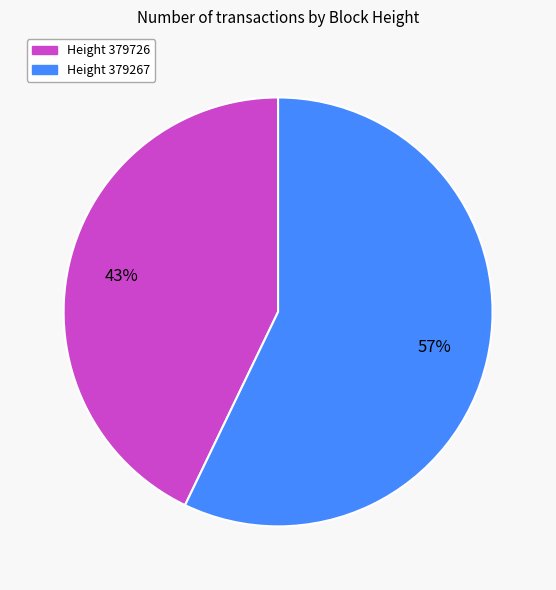

To the nearest percent, what is the difference between the largest and smallest slice percentages?

14%